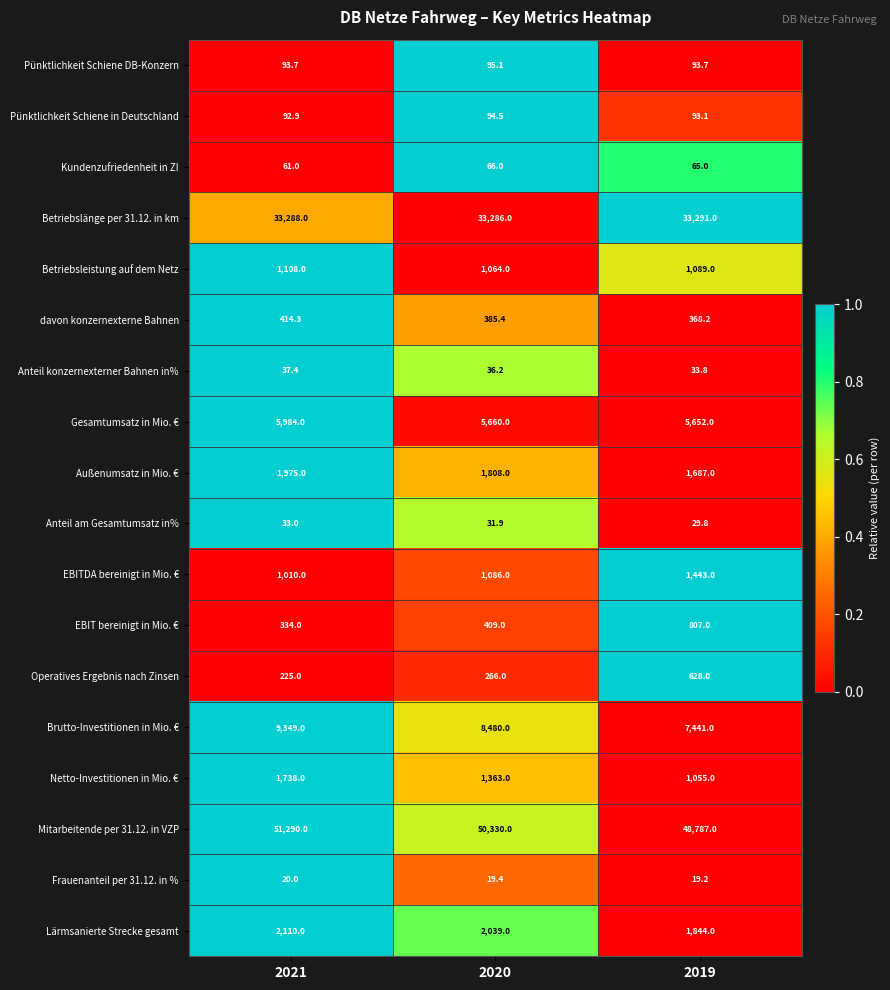

Between 2021 and 2020, which series saw the biggest shift?

Mitarbeitende per 31.12. in VZP